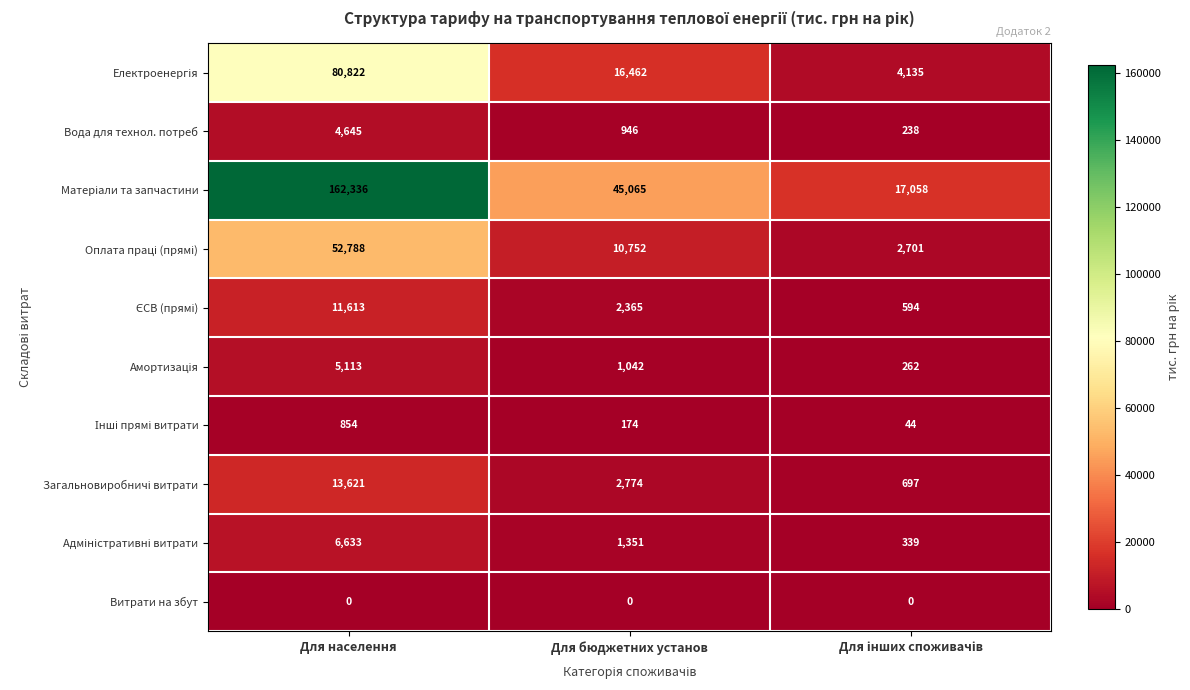

At which category does the chart reach its peak across all series?

Для населення